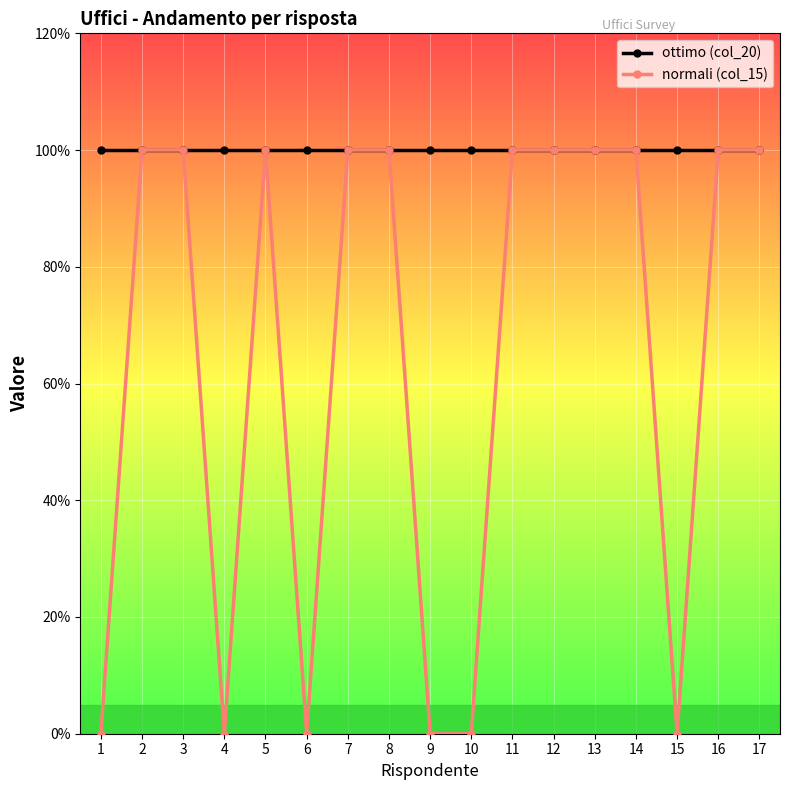

True or false: ottimo (col_20) has more than 2 interior local peaks.

False